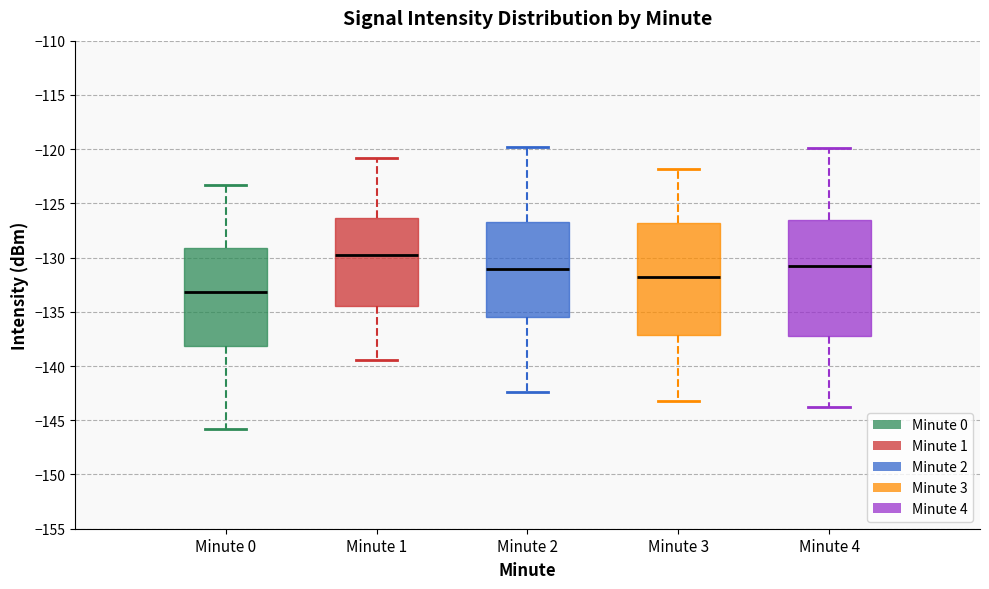

Reading left to right, read every box against the y-axis: the position of its median line, the range the box covers, and the ends of its whiskers. The values are not printed on the chart, so give them approximately, as read against the axis.

Minute 0: median -133.0, box -138.0 to -129.0, whiskers -146.0 to -123.5
Minute 1: median -129.5, box -134.5 to -126.5, whiskers -139.5 to -121.0
Minute 2: median -131.0, box -135.5 to -126.5, whiskers -142.5 to -120.0
Minute 3: median -131.5, box -137.0 to -127.0, whiskers -143.0 to -122.0
Minute 4: median -131.0, box -137.0 to -126.5, whiskers -144.0 to -120.0